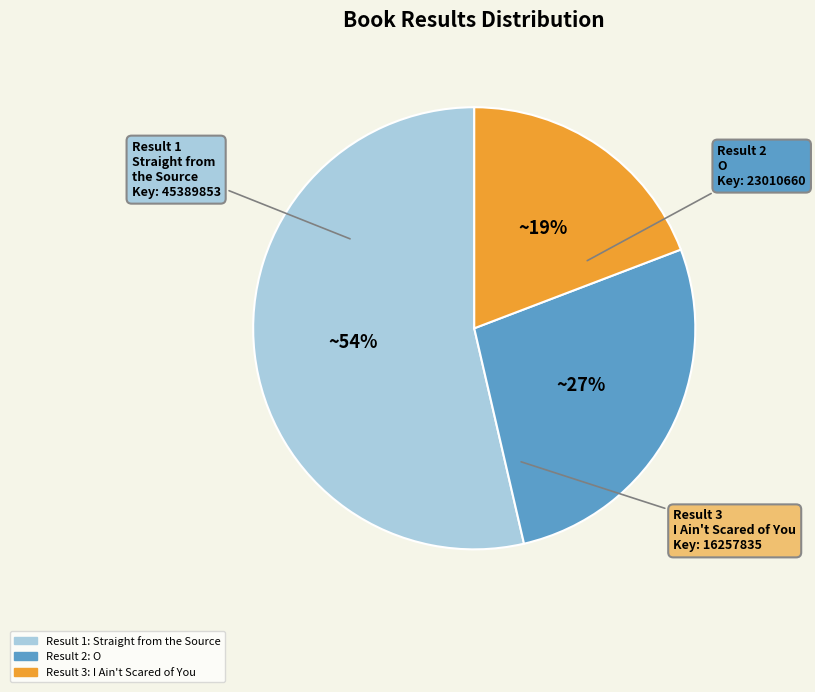

To the nearest percent, what is the average slice percentage?

33%